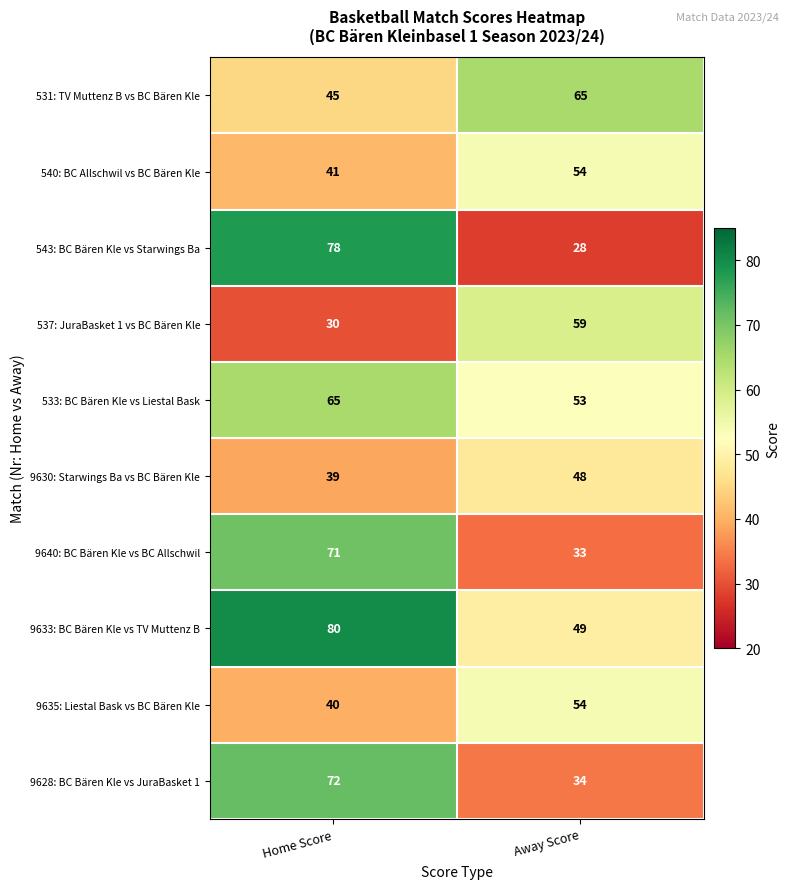

Reading left to right, extract all data points from this chart.

531: TV Muttenz B vs BC Bären Kle: 45	65
540: BC Allschwil vs BC Bären Kle: 41	54
543: BC Bären Kle vs Starwings Ba: 78	28
537: JuraBasket 1 vs BC Bären Kle: 30	59
533: BC Bären Kle vs Liestal Bask: 65	53
9630: Starwings Ba vs BC Bären Kle: 39	48
9640: BC Bären Kle vs BC Allschwil: 71	33
9633: BC Bären Kle vs TV Muttenz B: 80	49
9635: Liestal Bask vs BC Bären Kle: 40	54
9628: BC Bären Kle vs JuraBasket 1: 72	34